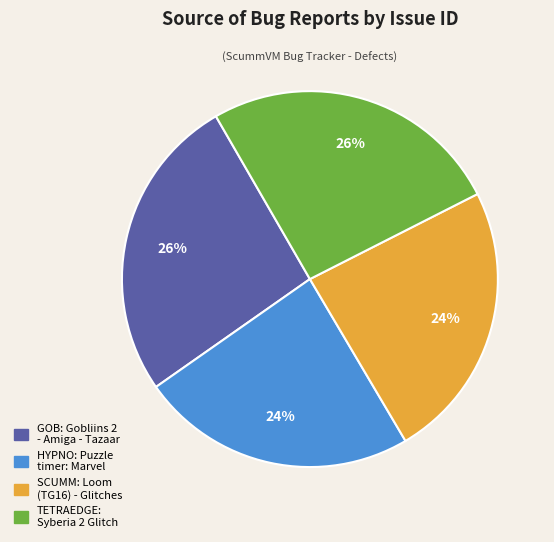

Is there a majority slice in this chart?

No